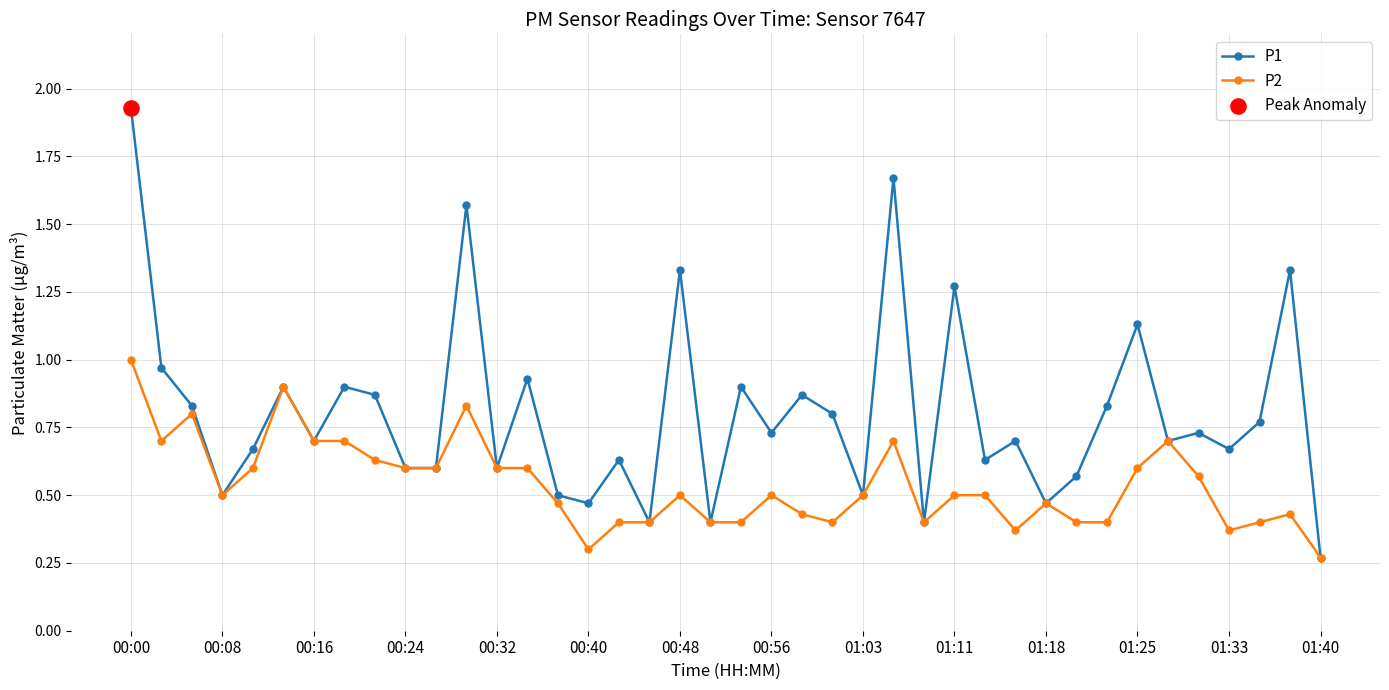

True or false: P1 has more than 1 points higher than both neighbors.

True